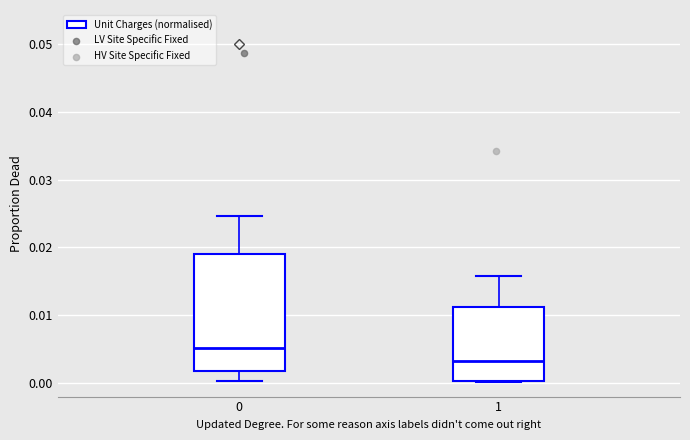

Reading left to right, transcribe this box plot: for each box, give where its median line is, the range the box spans, and where its two whiskers end, as read against the y-axis. The values are not printed on the chart, so give them approximately, as read against the axis.

0: median 0.005, box 0.002 to 0.019, whiskers 0.000 to 0.025
1: median 0.003, box 0.000 to 0.011, whiskers 0.000 to 0.016